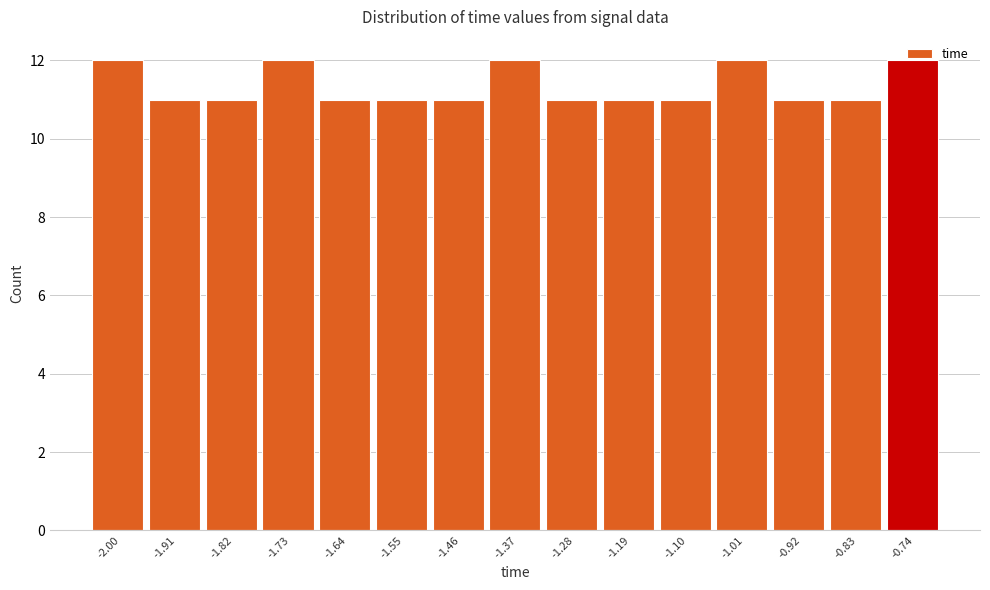

What is the sum of all values?

170